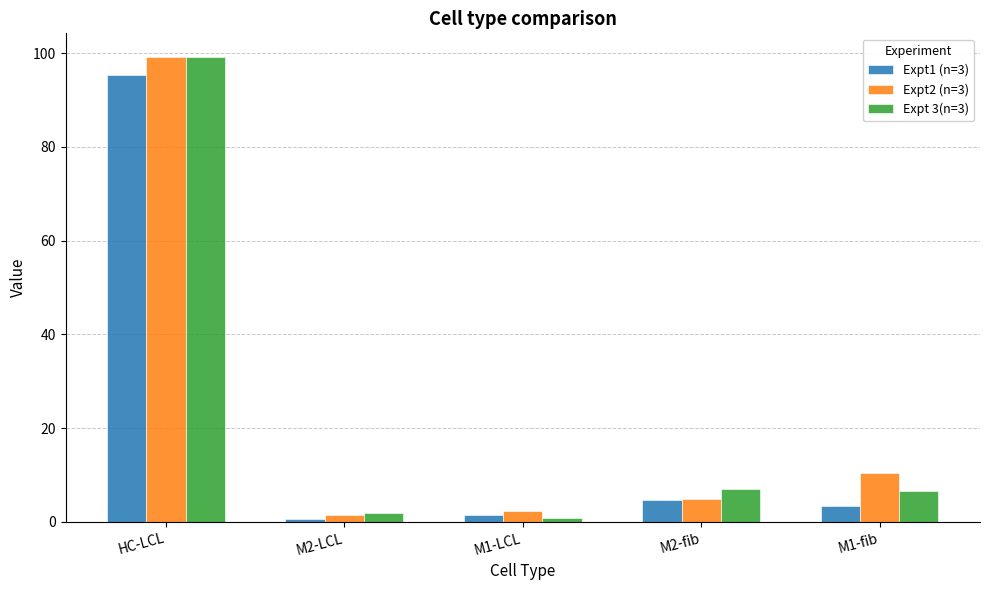

Reading left to right, list all the values displayed in this chart.

Expt1 (n=3): HC-LCL=95.3	M2-LCL=0.7	M1-LCL=1.4	M2-fib=4.6	M1-fib=3.4
Expt2 (n=3): HC-LCL=99.3	M2-LCL=1.4	M1-LCL=2.4	M2-fib=5.0	M1-fib=10.3
Expt 3(n=3): HC-LCL=99.1	M2-LCL=1.9	M1-LCL=0.8	M2-fib=7.1	M1-fib=6.6